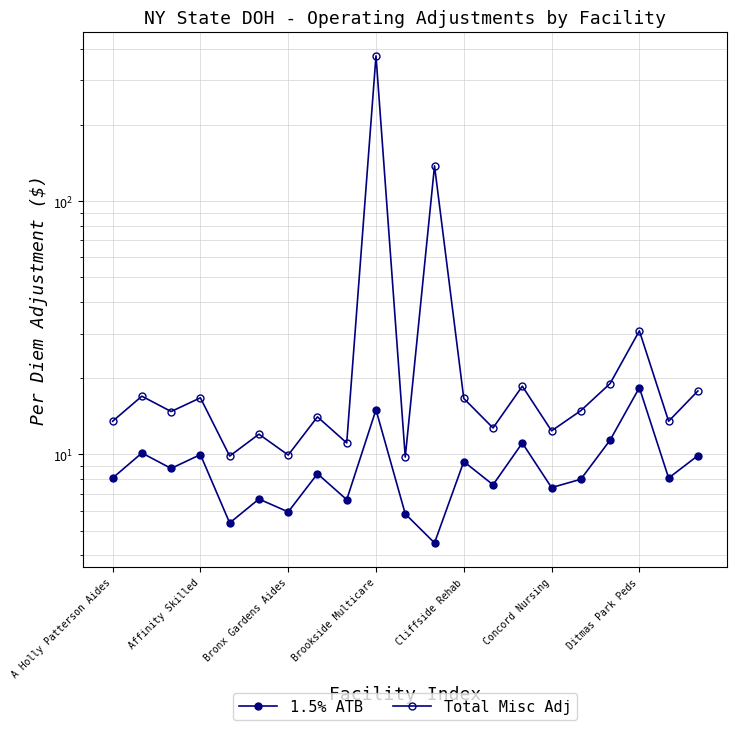

Which has a higher value, 7 or 8?

7